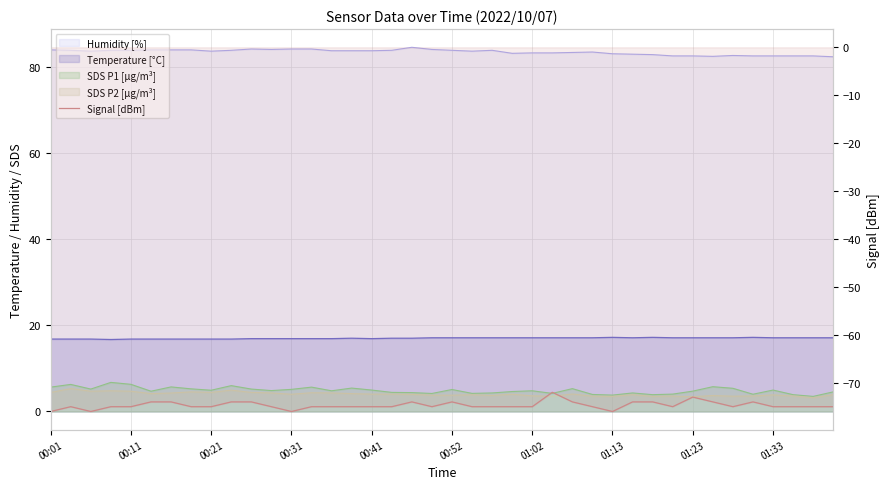

Between 01:23 and 11, which is larger?

01:23